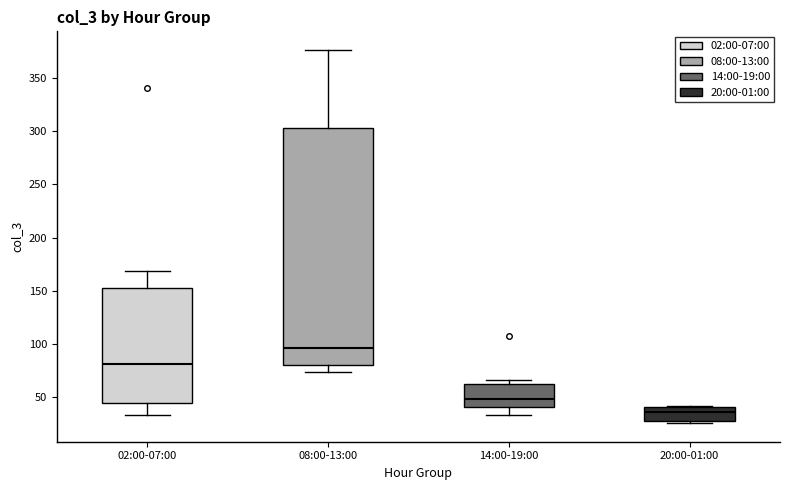

Where is the lower edge of the box for 20:00-01:00 on the y-axis? The values are not printed on the chart, so give them approximately, as read against the axis.

30